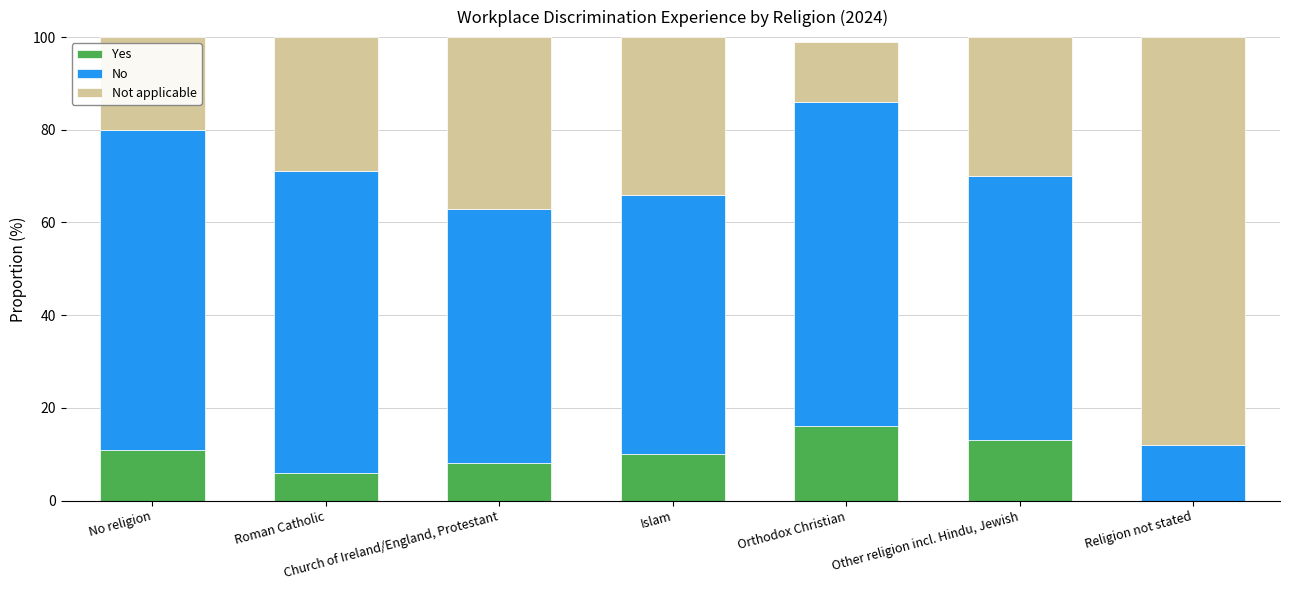

What is the total value across all series at Islam?

100